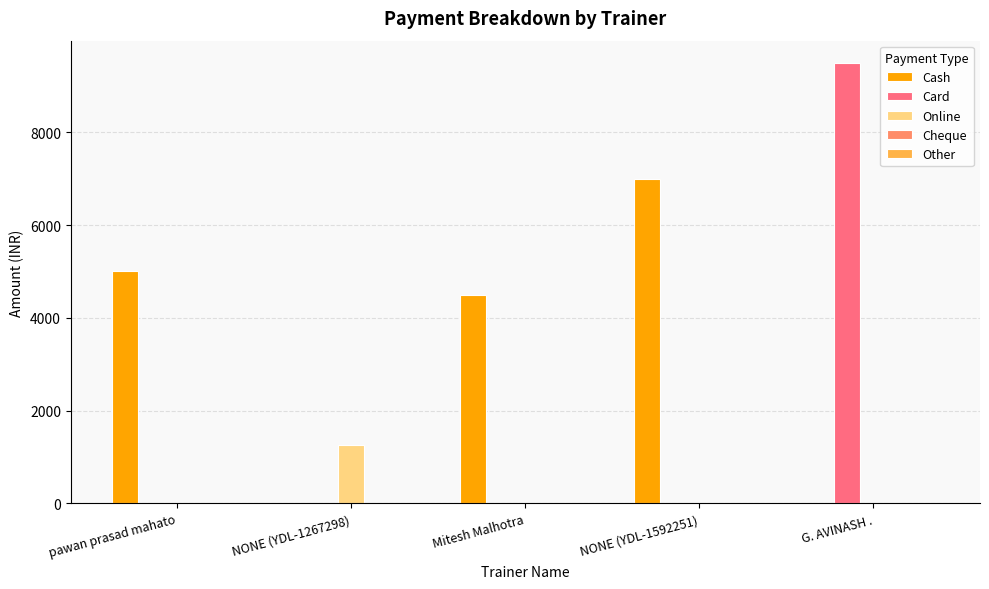

Are the bars grouped side by side (vs. stacked)?

Yes